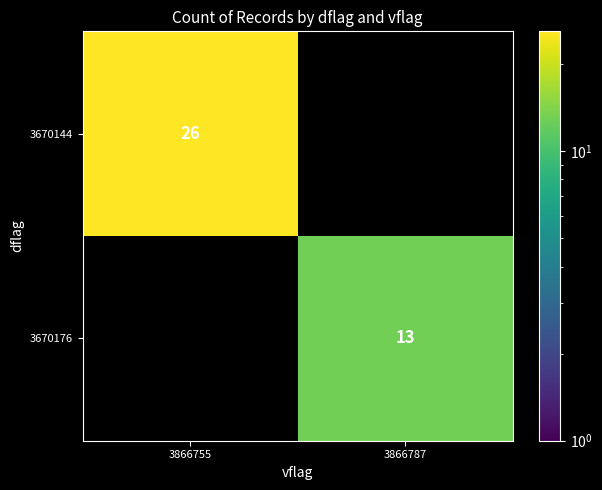

The 3670144 series shows 26 at 3866755. True or false?

True